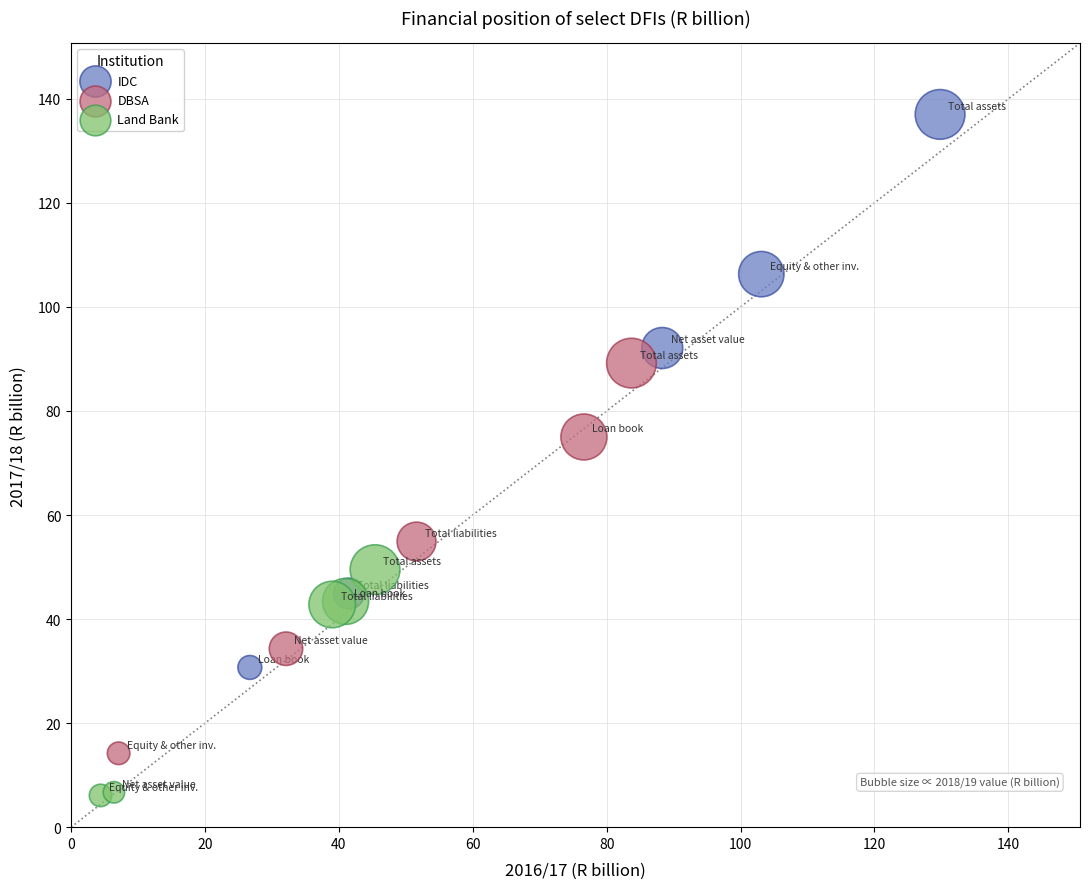

Which series contains the highest Y value?

IDC